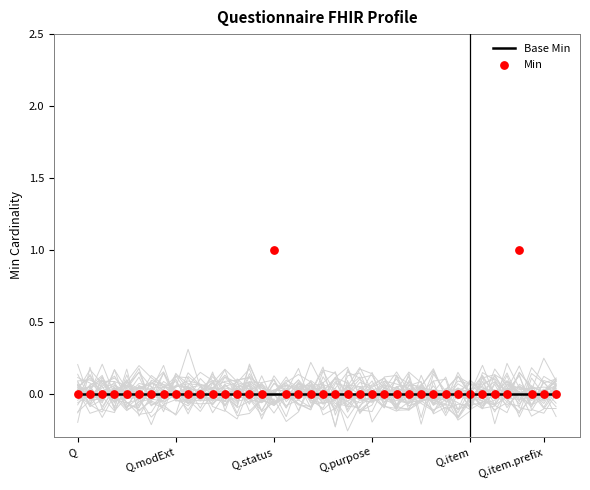

Is the value of Base Min at 29 greater than the value of Min at 18?

No